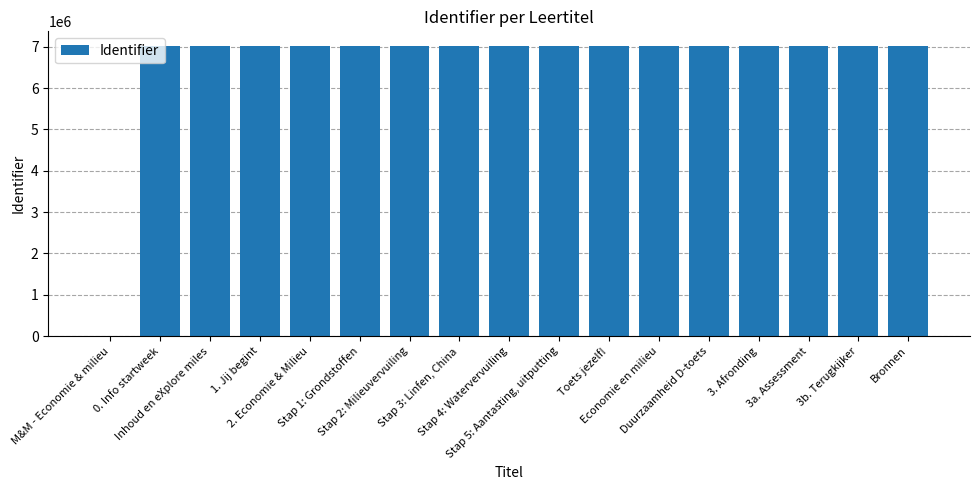

What is the sum of the values at Stap 3: Linfen, China and Bronnen?

14040654